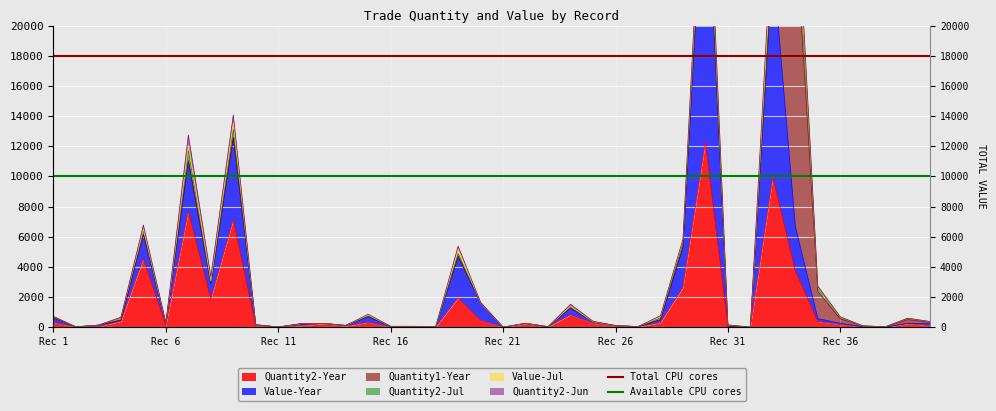

What is the average value of the Available CPU cores series?

10000